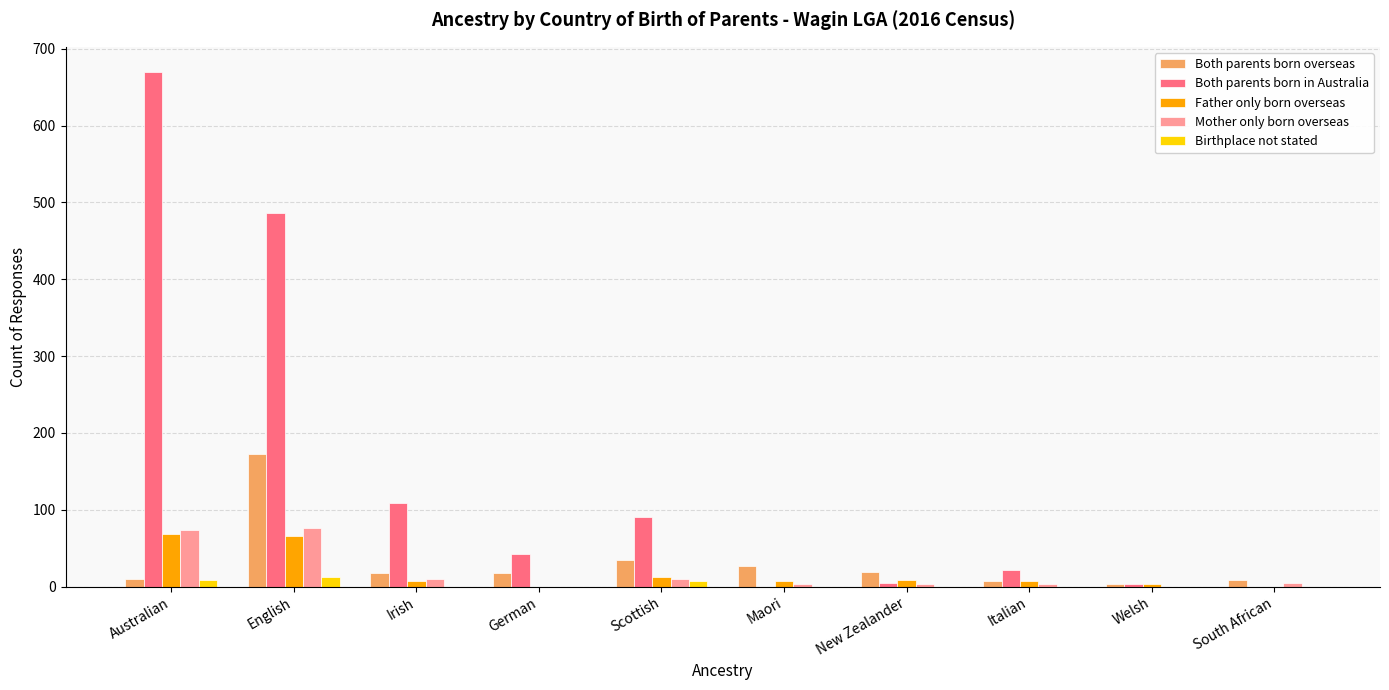

Which category has the highest value across all series?

Australian